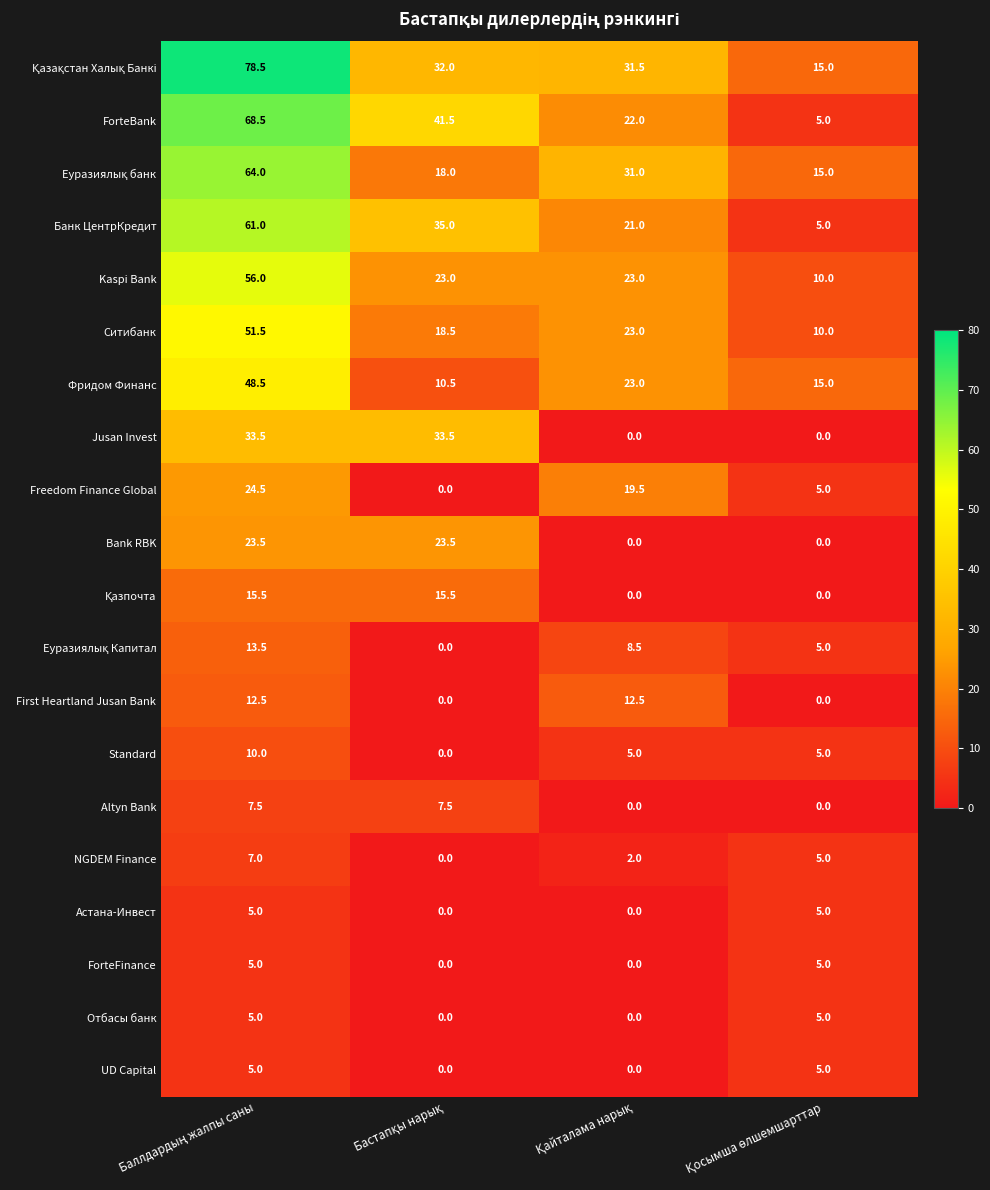

What is the average value of the Отбасы банк series?

2.5